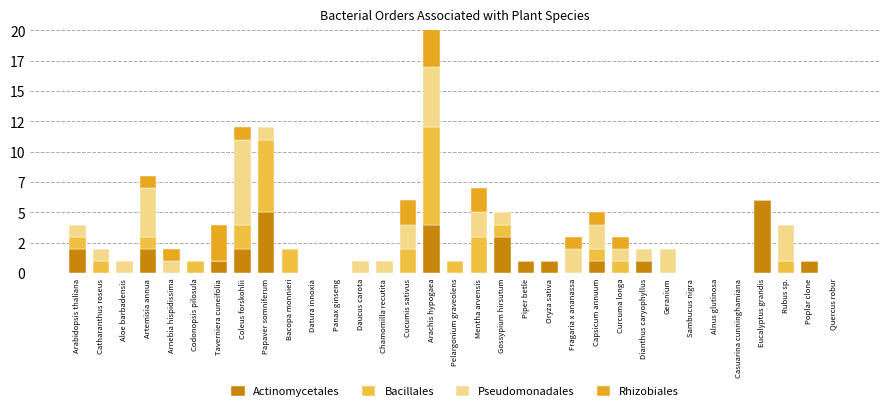

What is the maximum value shown in the chart?

8